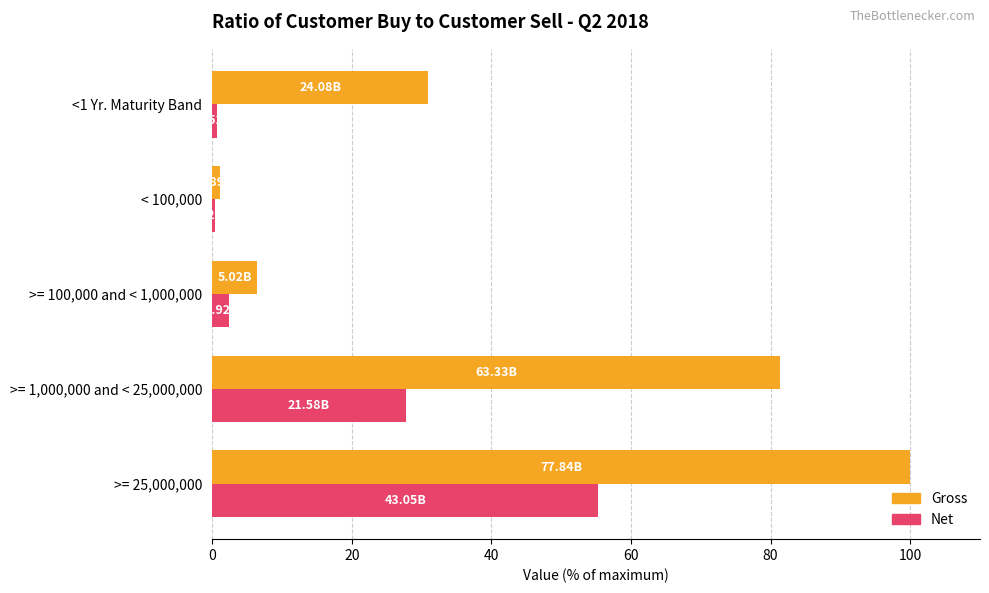

Which series changed the most between >= 100,000 and < 1,000,000 and <1 Yr. Maturity Band?

Gross